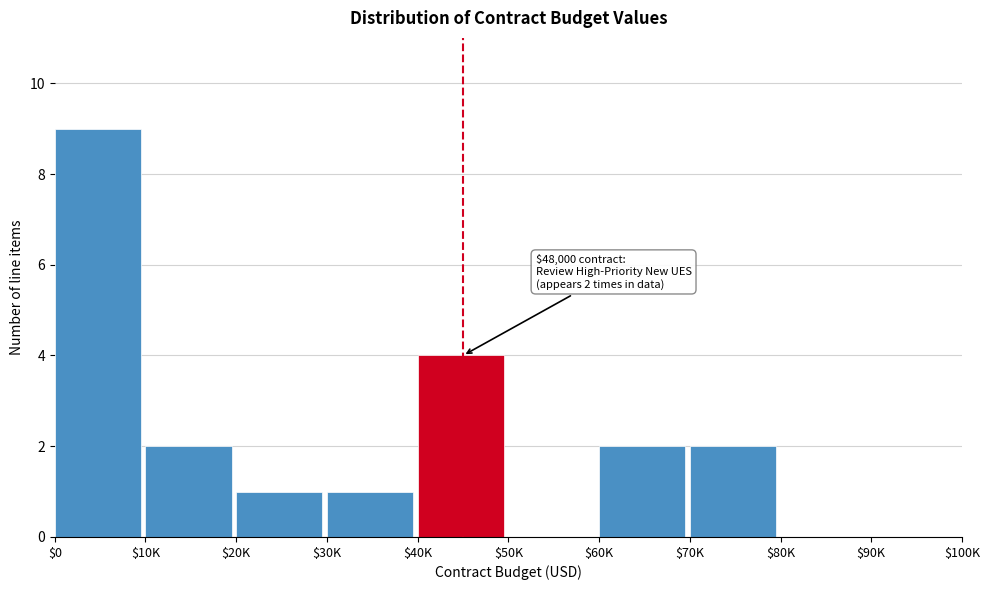

What is the sum of all values?

21